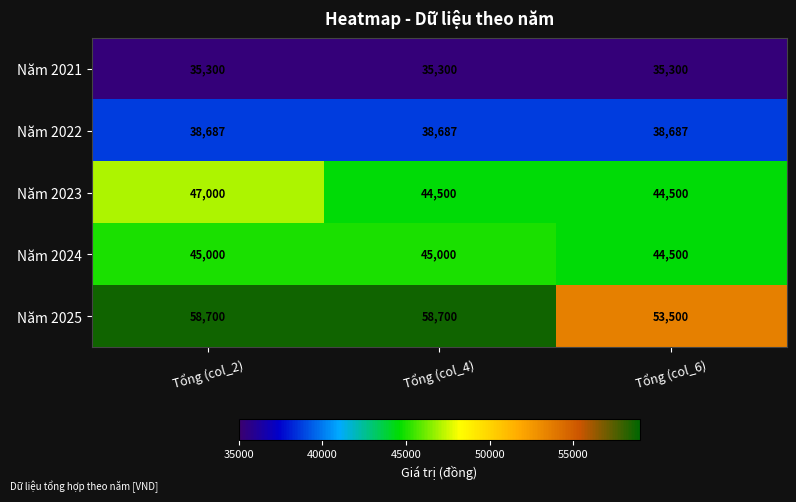

Between Tổng (col_2) and Tổng (col_4), which series saw the biggest shift?

Năm 2023